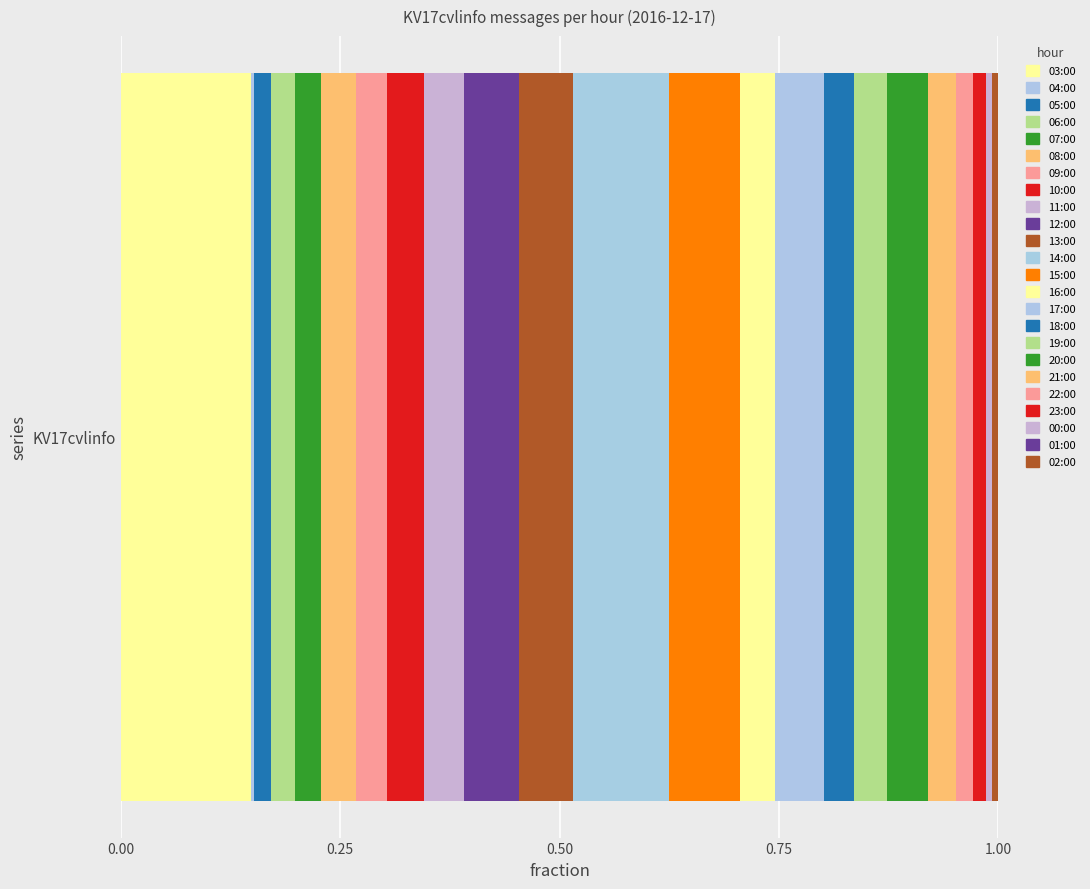

Count the number of data series in this chart.

24